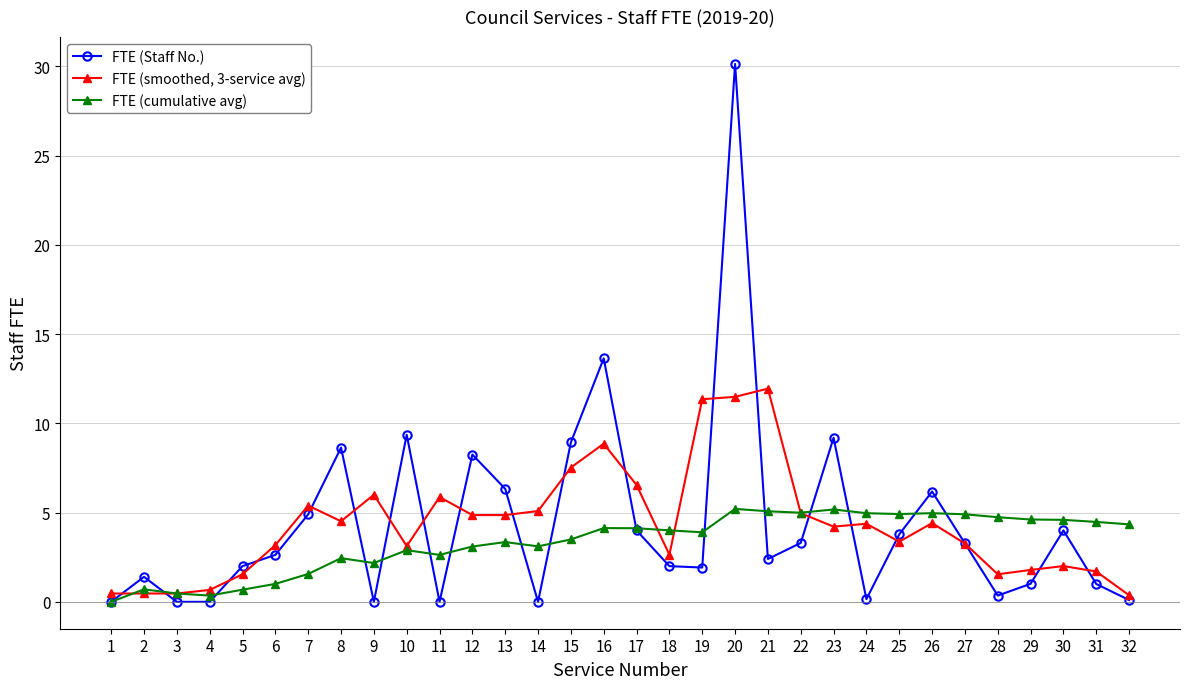

Which series changed the most between 6 and 17?

FTE (smoothed, 3-service avg)